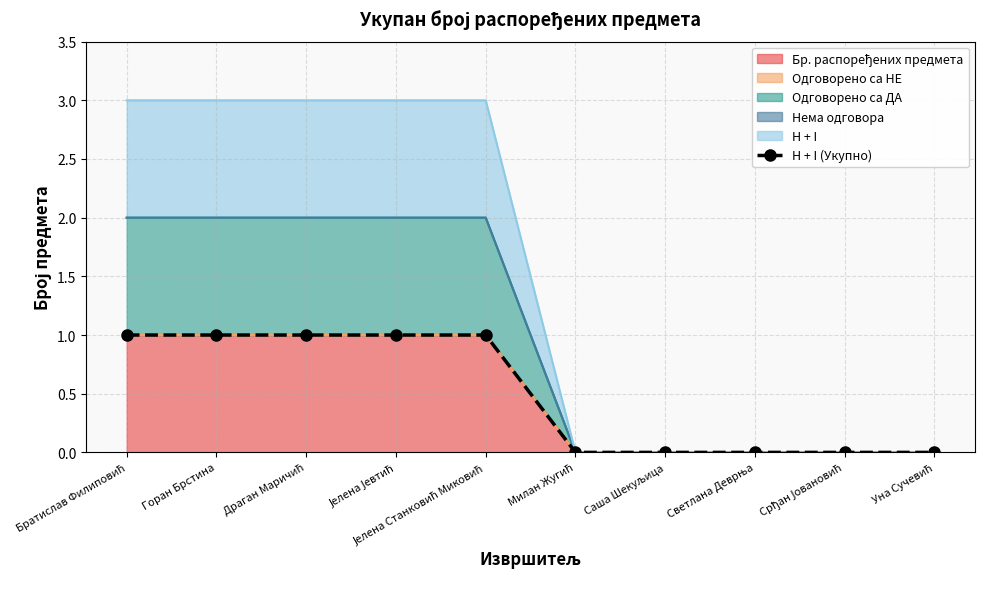

At which category does the chart reach its peak across all series?

Братислав Филиповић